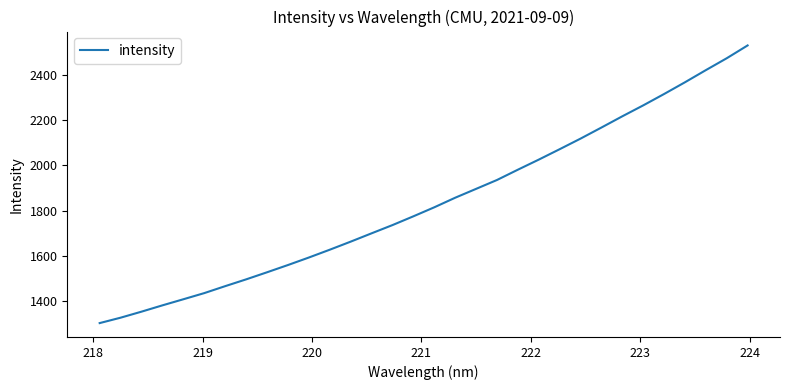

What is the smallest value displayed?

1303.4